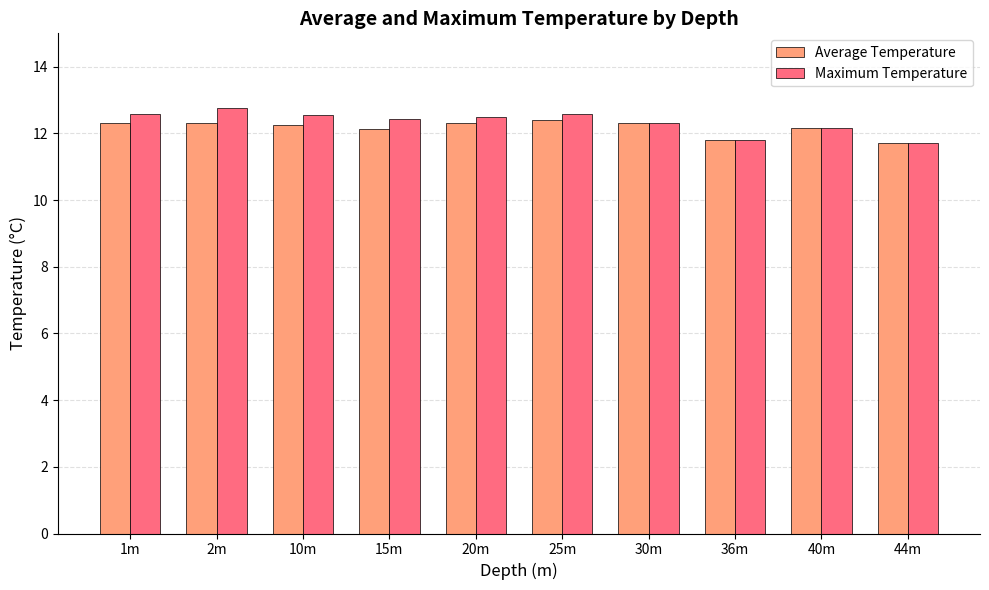

List the series in order of their overall mean, lowest first.

Average Temperature, Maximum Temperature